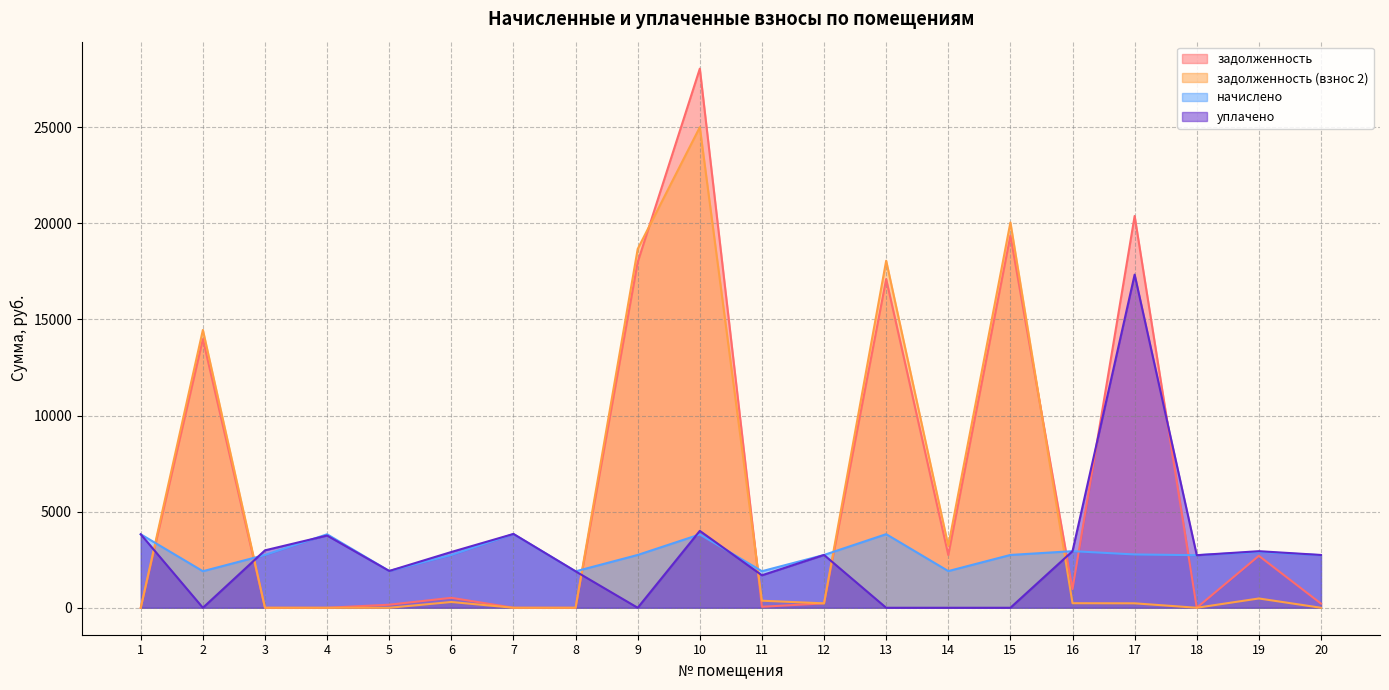

List the labels in order of задолженность (взнос 2) value, largest first.

10, 15, 9, 13, 2, 14, 19, 11, 6, 16, 17, 12, 18, 1, 3, 4, 5, 7, 8, 20